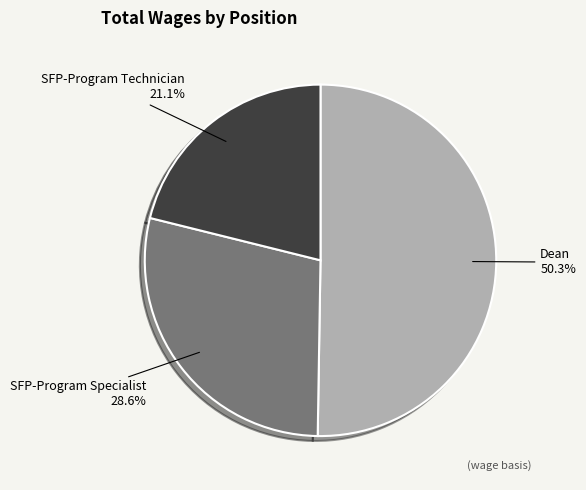

How many segments does this pie chart have?

3